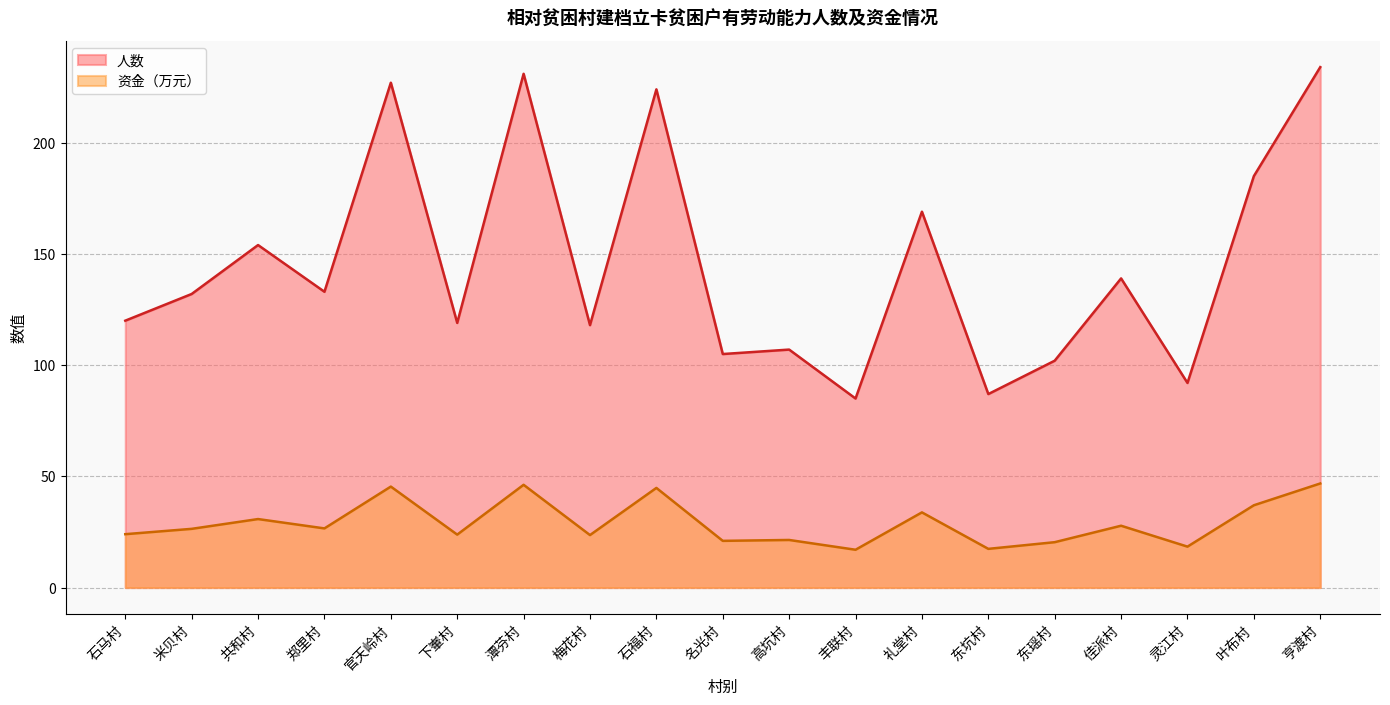

Which category has the lowest value in the 人数 series?

丰联村